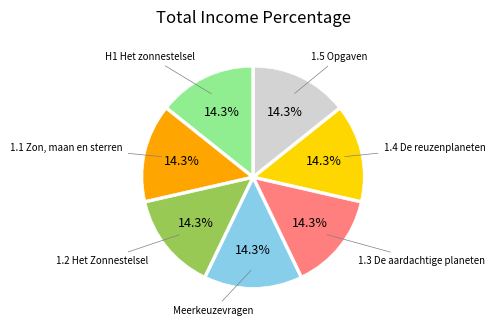

How many slices are in this pie chart?

7